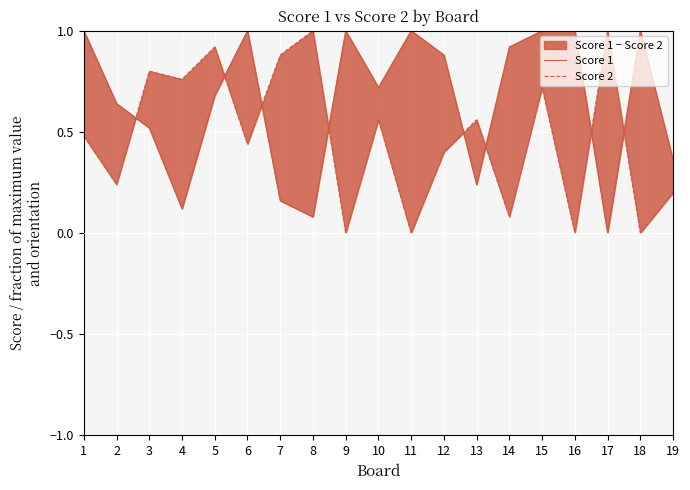

Rank the categories by Score 2 value from highest to lowest.

8, 17, 5, 7, 3, 4, 15, 10, 13, 1, 6, 12, 2, 19, 14, 9, 11, 16, 18